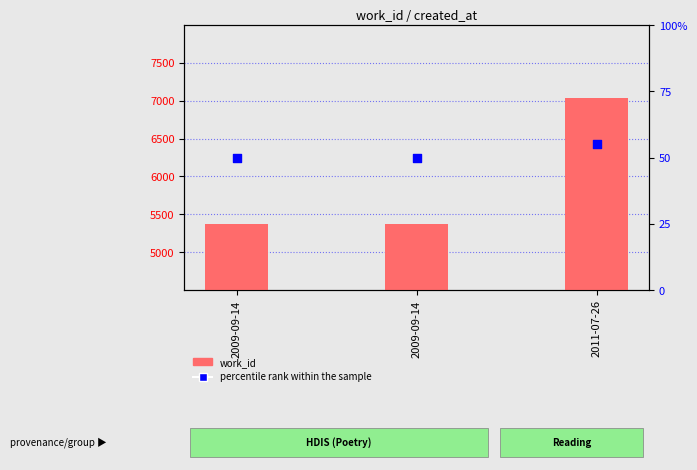

What are all the series names shown in the legend?

work_id, percentile rank within the sample